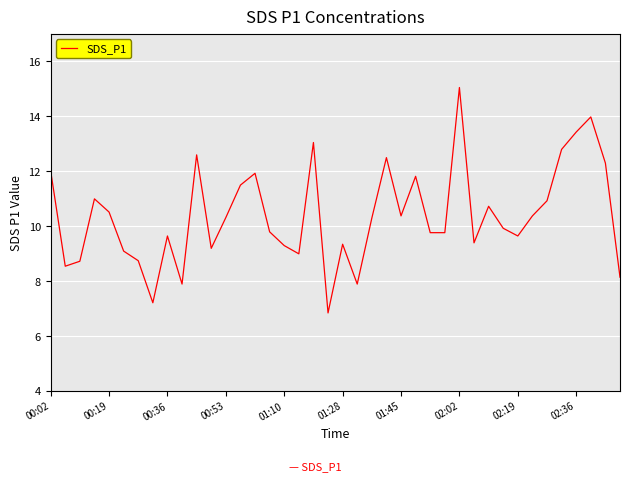

What is the sum of all values?

415.5